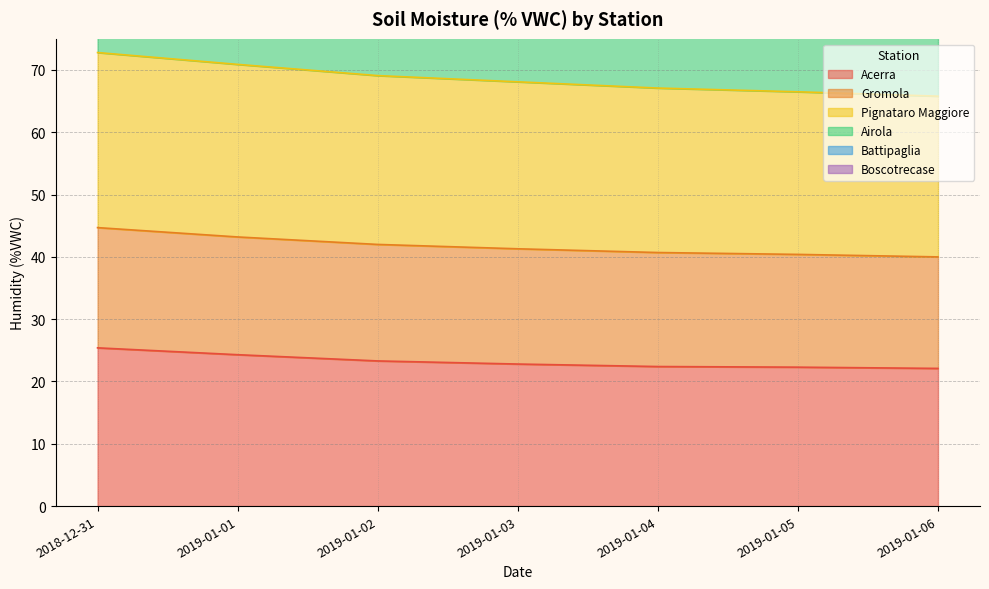

What is the minimum value for Acerra?

22.1